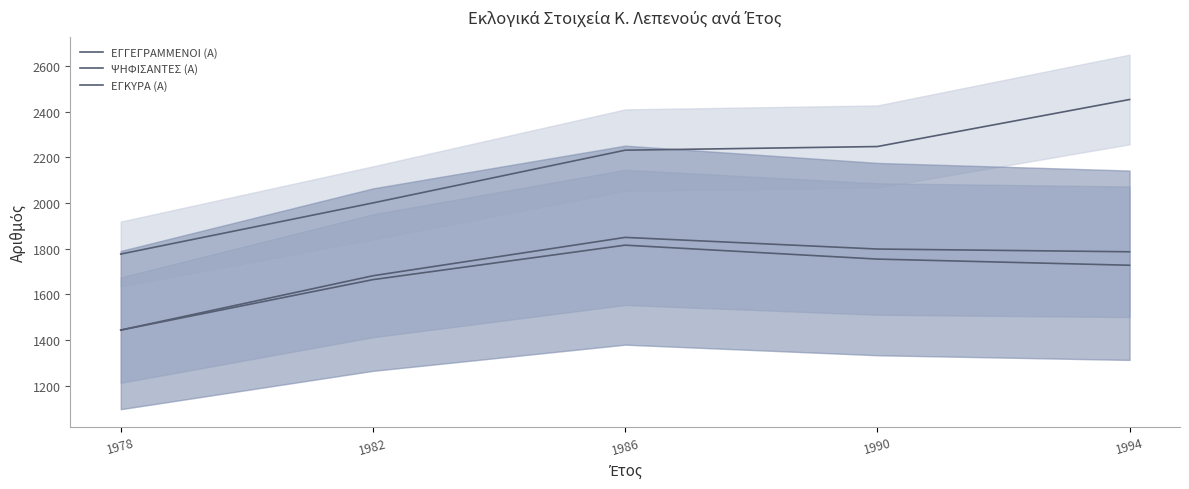

What are all the series names shown in the legend?

ΕΓΓΕΓΡΑΜΜΕΝΟΙ (Α), ΨΗΦΙΣΑΝΤΕΣ (Α), ΕΓΚΥΡΑ (Α)